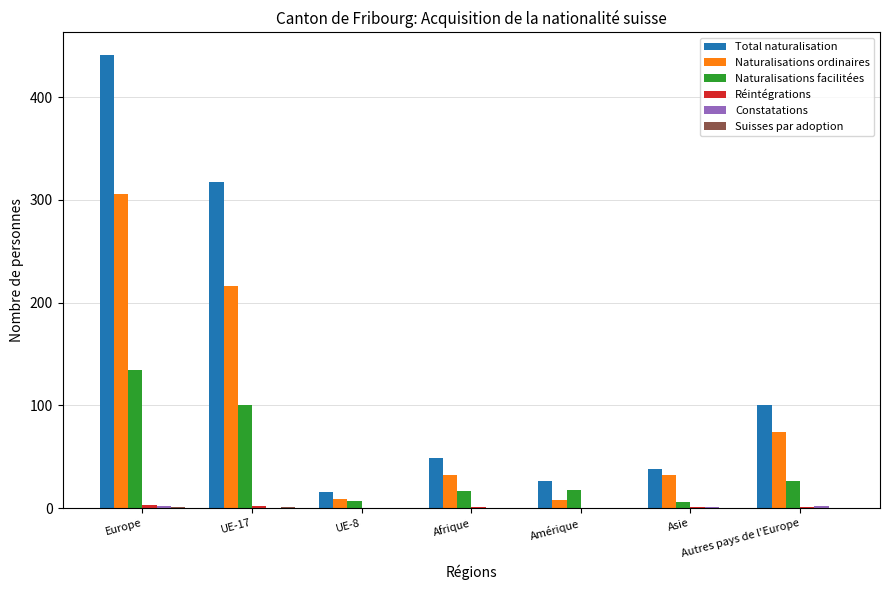

What is the spread (max minus min) of values at Europe?

440